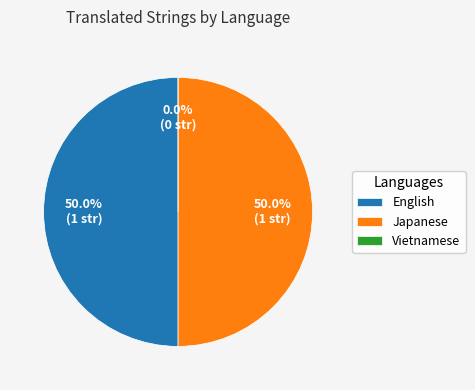

Count the number of slices in the pie.

3